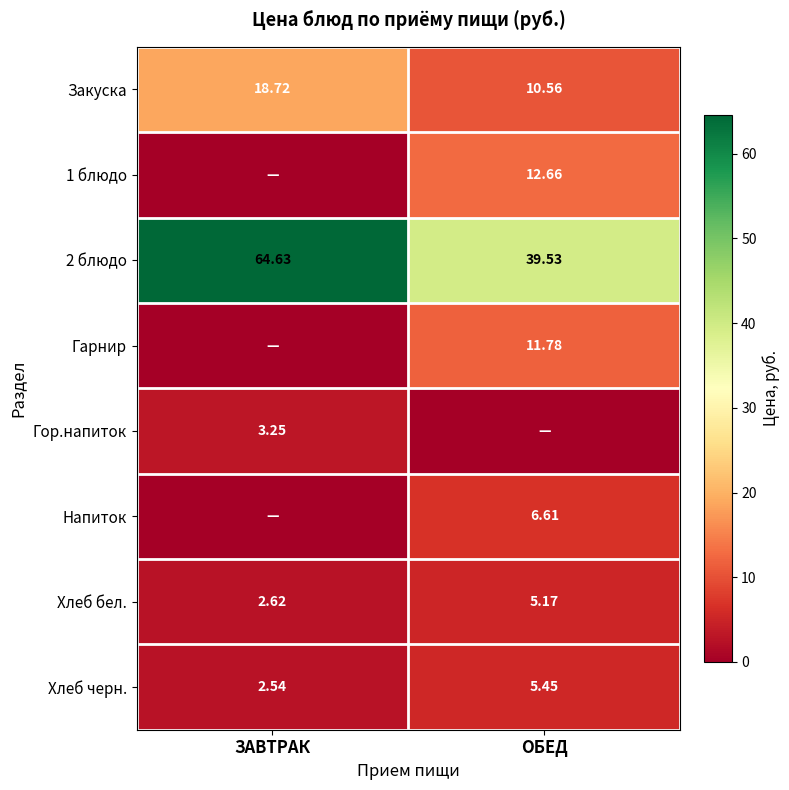

What is the difference between the maximum and minimum values in the Напиток series?

6.6